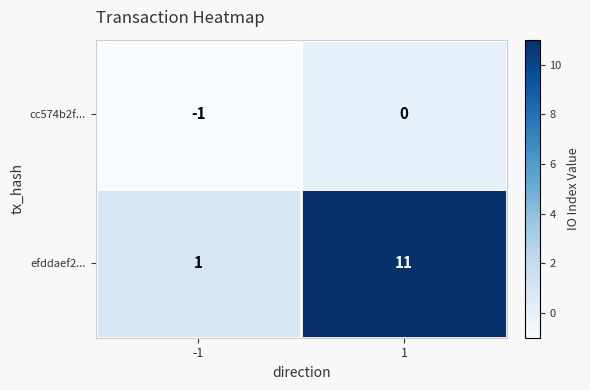

At which category does the chart reach its peak across all series?

1